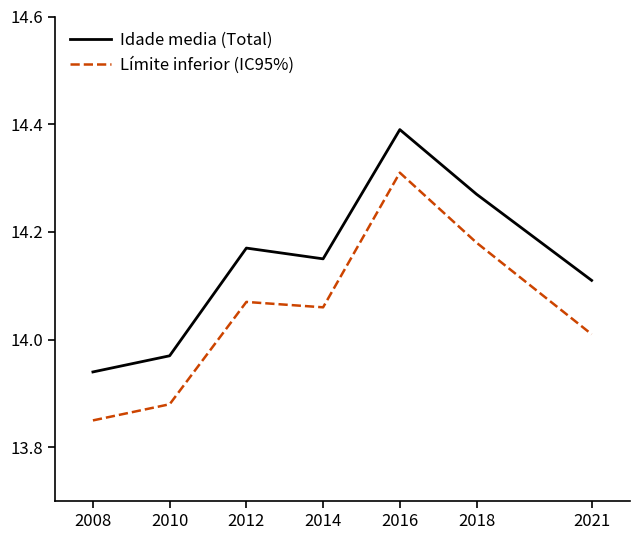

At which label is Límite inferior (IC95%) closest to 14?

2021